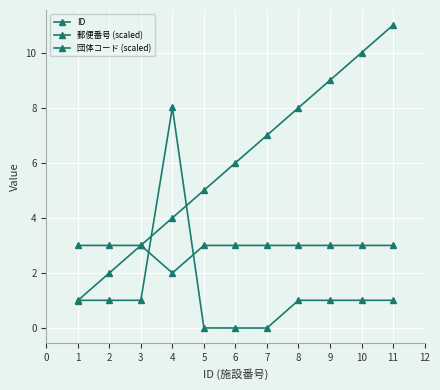

How many lines are shown in the chart?

3